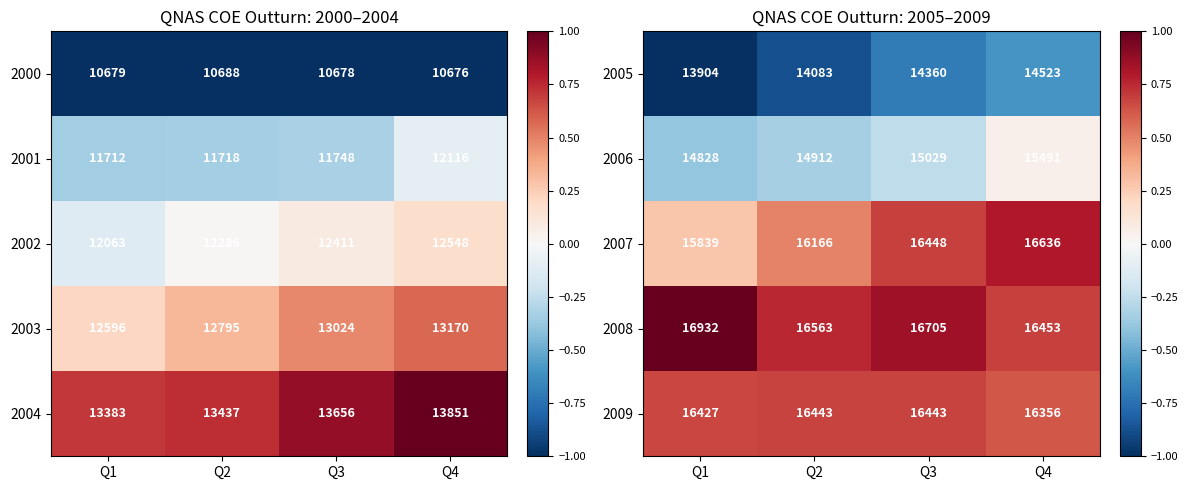

Where is 2005 nearest to the value 14213?

Q2